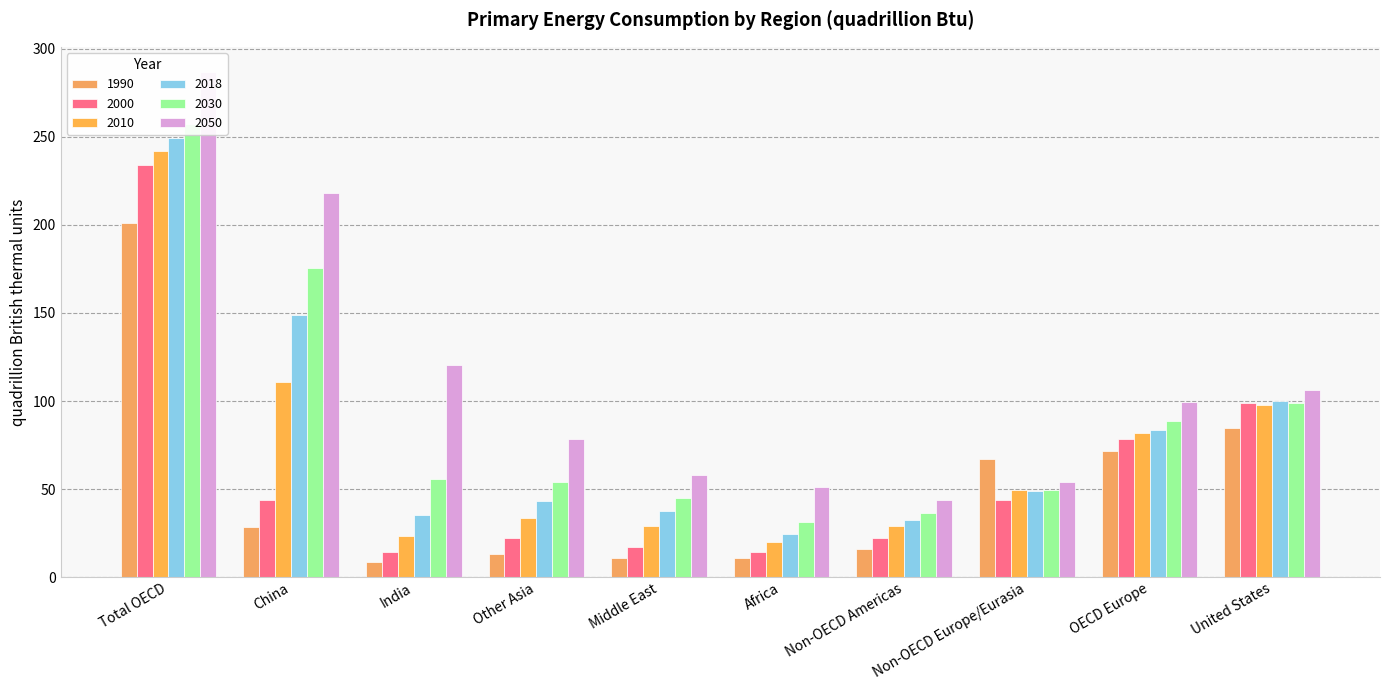

Reading right to left, what are all the values shown in this chart?

1990: United States=84.6	OECD Europe=71.4	Non-OECD Europe/Eurasia=67.1	Non-OECD Americas=16.2	Africa=10.8	Middle East=10.8	Other Asia=13.2	India=8.9	China=28.3	Total OECD=200.8
2000: United States=98.7	OECD Europe=78.6	Non-OECD Europe/Eurasia=43.6	Non-OECD Americas=22.0	Africa=14.2	Middle East=17.0	Other Asia=22.4	India=14.0	China=43.7	Total OECD=234.0
2010: United States=97.6	OECD Europe=81.9	Non-OECD Europe/Eurasia=49.6	Non-OECD Americas=28.8	Africa=19.8	Middle East=29.2	Other Asia=33.6	India=23.6	China=111.0	Total OECD=241.9
2018: United States=99.8	OECD Europe=83.3	Non-OECD Europe/Eurasia=49.1	Non-OECD Americas=32.3	Africa=24.5	Middle East=37.3	Other Asia=43.1	India=35.2	China=149.1	Total OECD=249.4
2030: United States=98.8	OECD Europe=88.6	Non-OECD Europe/Eurasia=49.7	Non-OECD Americas=36.3	Africa=31.4	Middle East=45.0	Other Asia=54.0	India=55.9	China=175.7	Total OECD=257.2
2050: United States=106.0	OECD Europe=99.3	Non-OECD Europe/Eurasia=54.3	Non-OECD Americas=44.0	Africa=51.4	Middle East=57.8	Other Asia=78.2	India=120.3	China=217.9	Total OECD=286.8